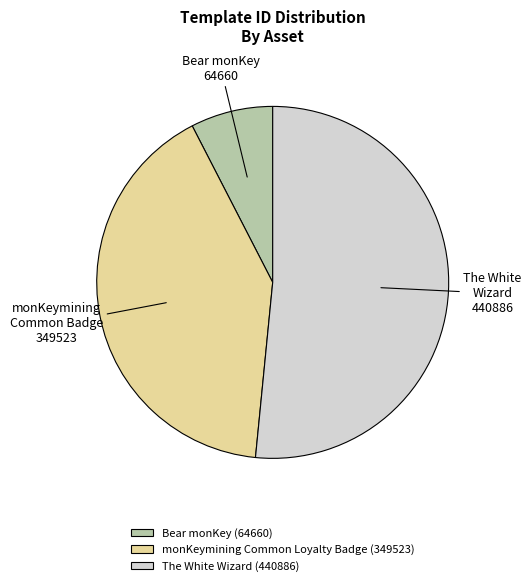

Is the sum of monKeymining Common Loyalty Badge (349523) and Bear monKey (64660) greater than half?

No